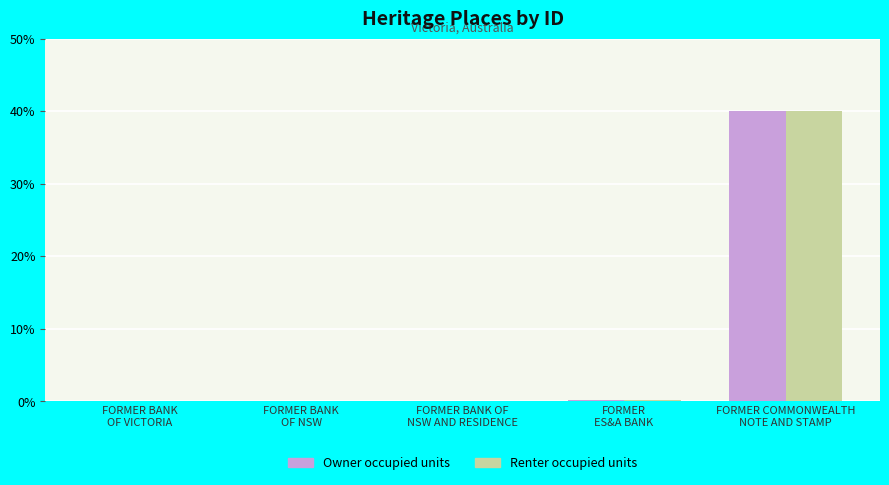

What is the average value of the Renter occupied units series?

8.1